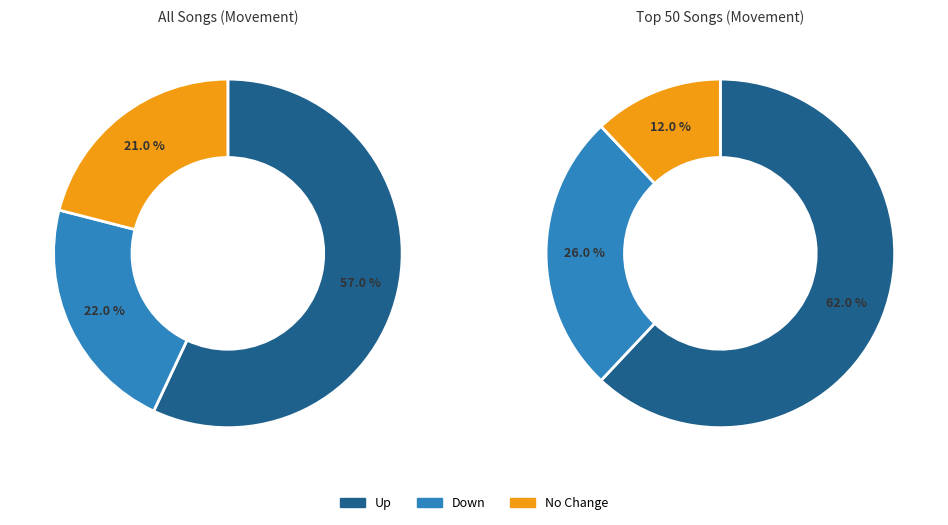

The up slice represents 57% of the pie. True or false?

True